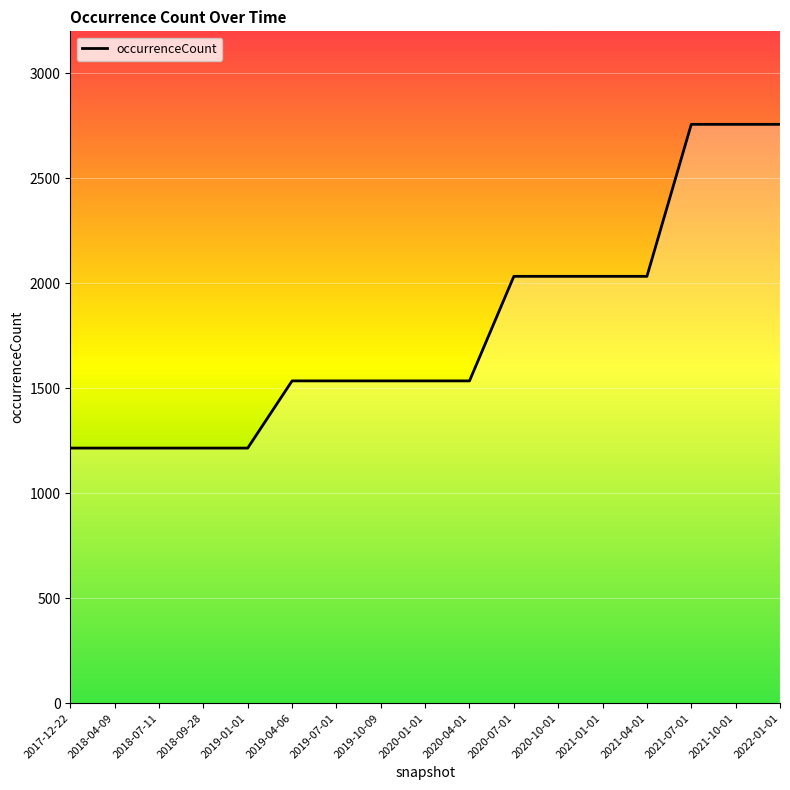

What is the difference between the maximum and minimum values?

1542